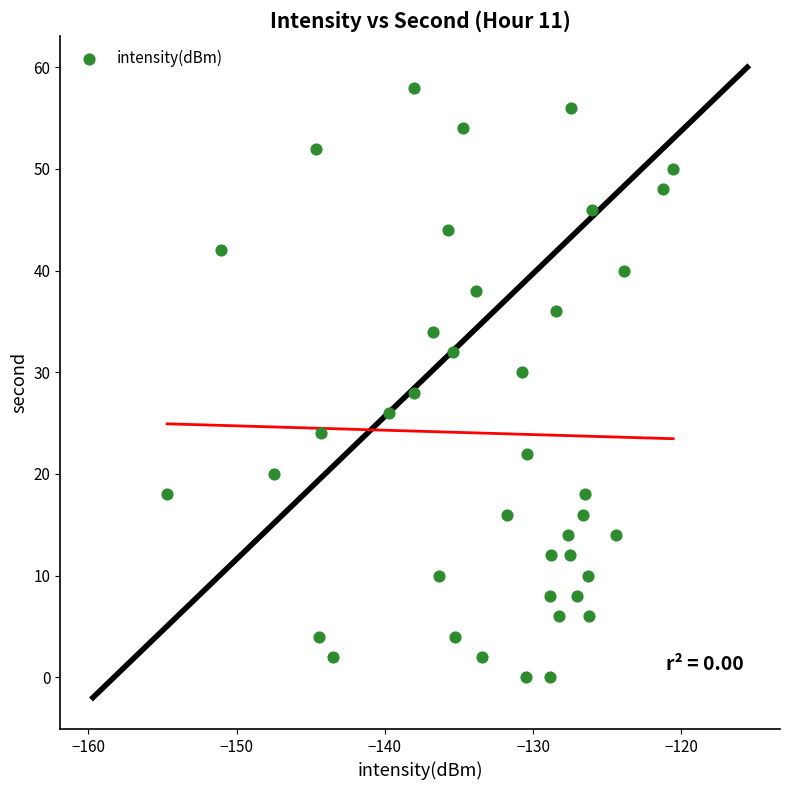

What is the range of Y values (max minus min)?

58